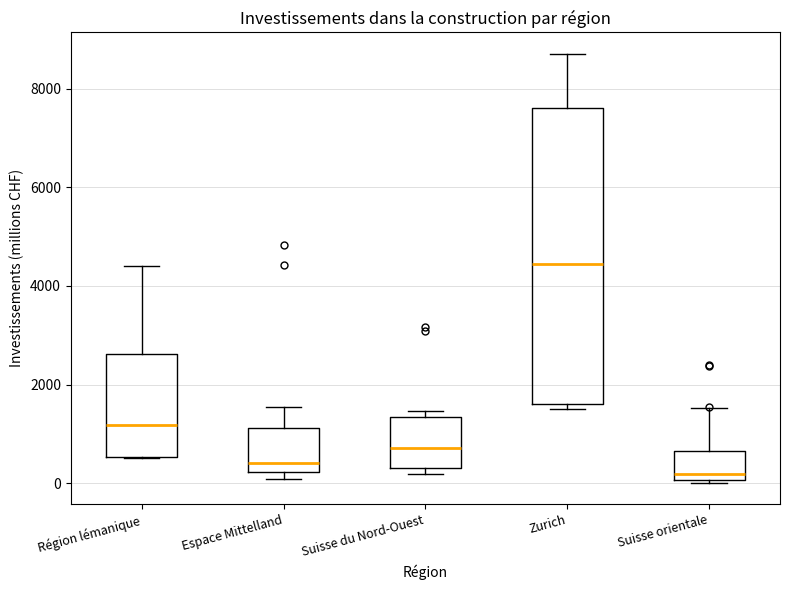

Comparing the boxes themselves (not the whiskers), which one is the tallest?

Zurich